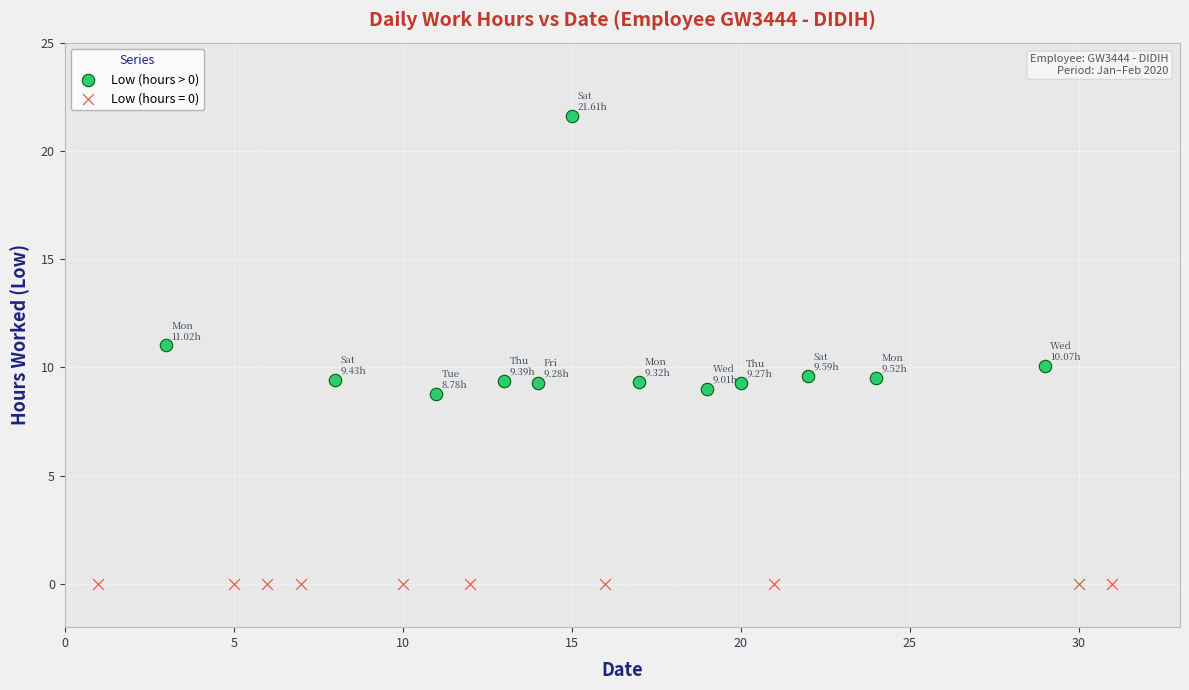

Which series contains the highest Y value?

Low (hours > 0)